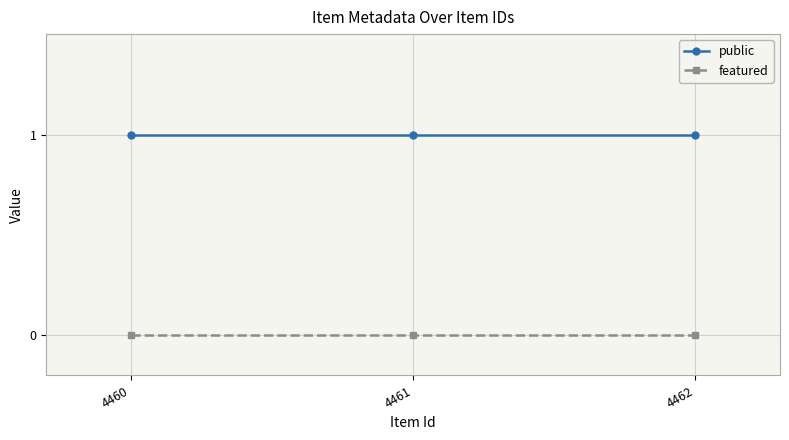

What is the value of the public point at the 2nd from the left?

1